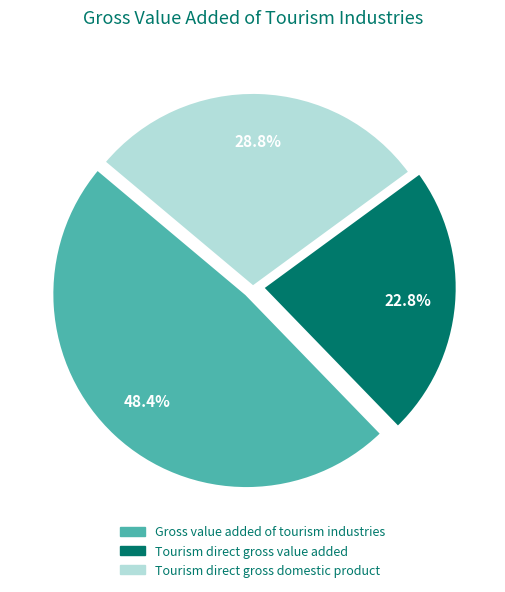

Between Tourism direct gross value added and Tourism direct gross domestic product, which is larger?

Tourism direct gross domestic product